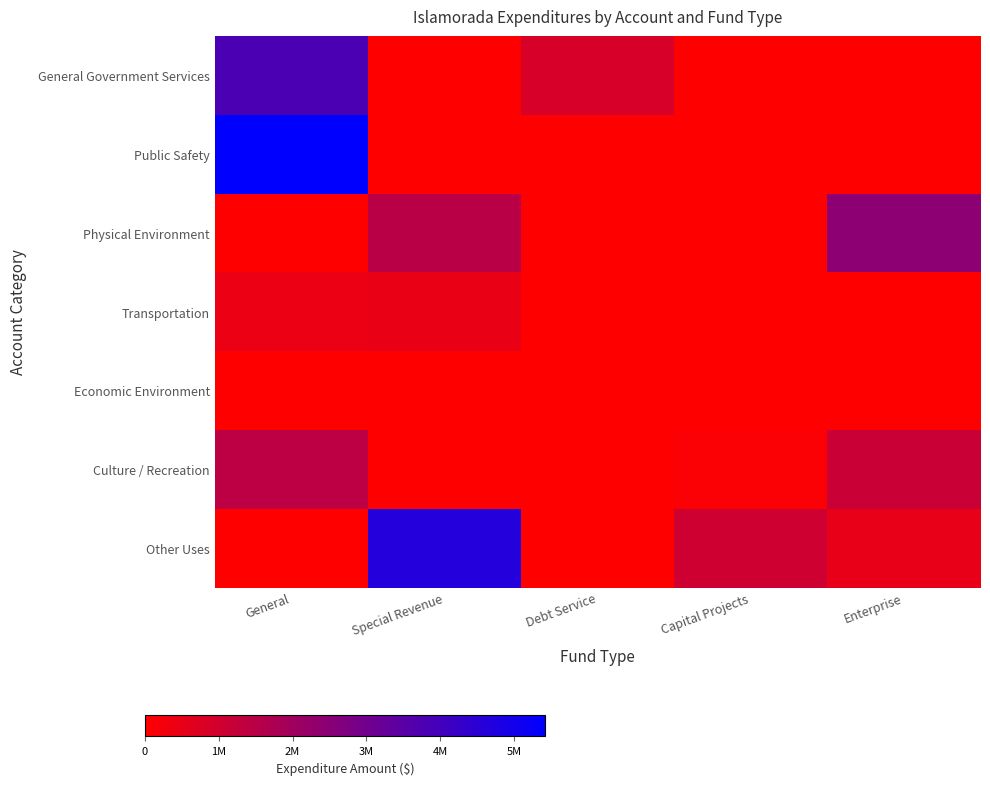

Between Special Revenue and Debt Service, which series saw the biggest shift?

Other Uses